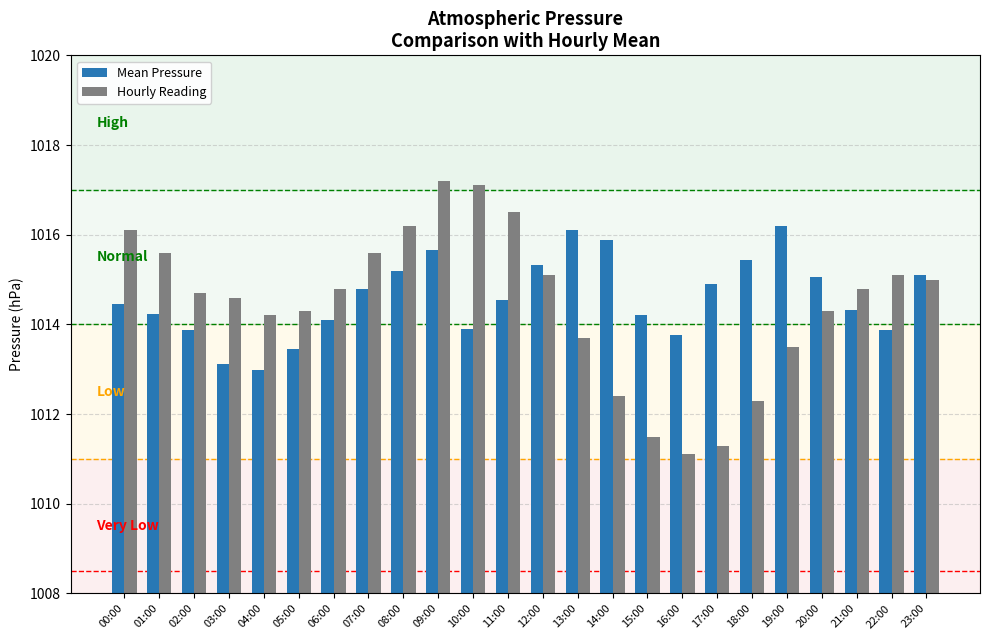

What is the total value across all series at 17:00?

2026.2